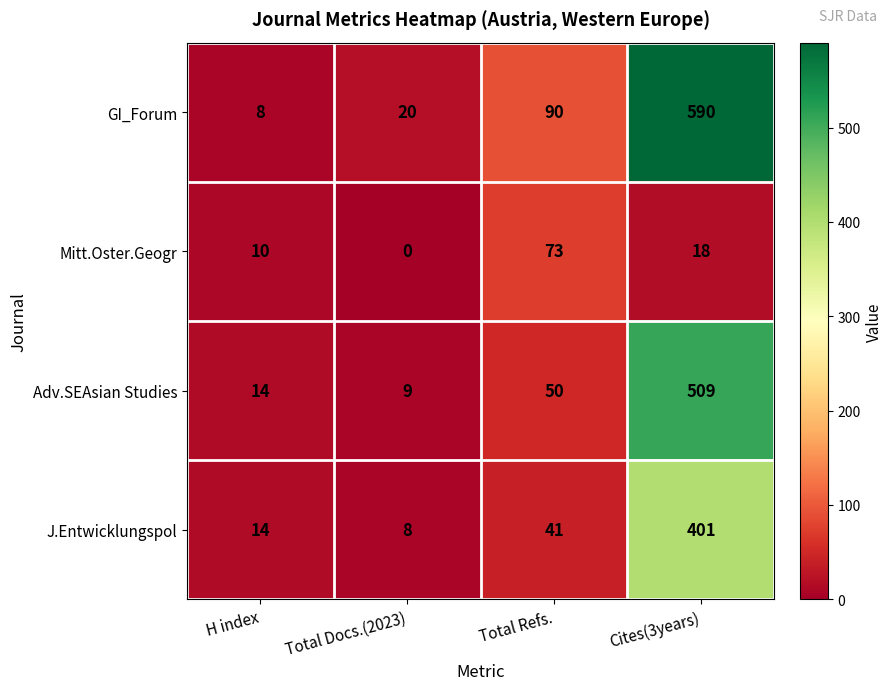

Rank the series by their average value, from lowest to highest.

Mitt.Oster.Geogr, J.Entwicklungspol, Adv.SEAsian Studies, GI_Forum